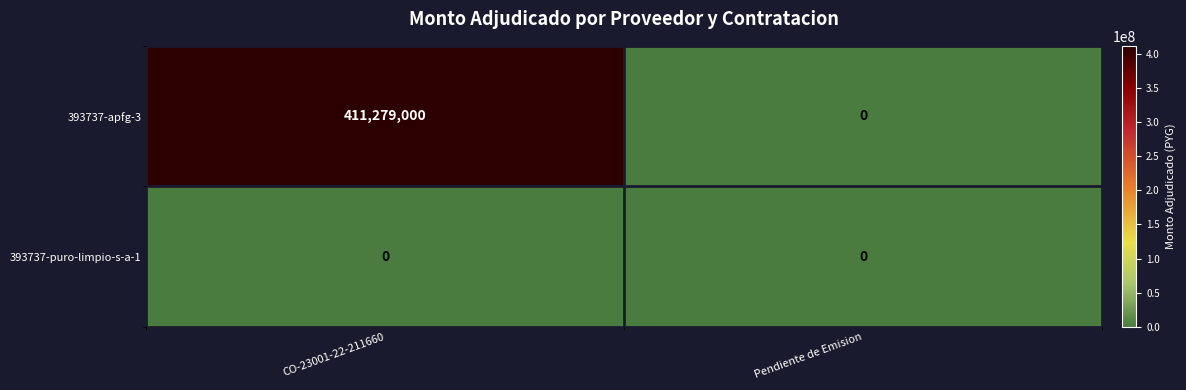

What is the sum of the 393737-apfg-3 values at Pendiente de Emision and CO-23001-22-211660?

411279000